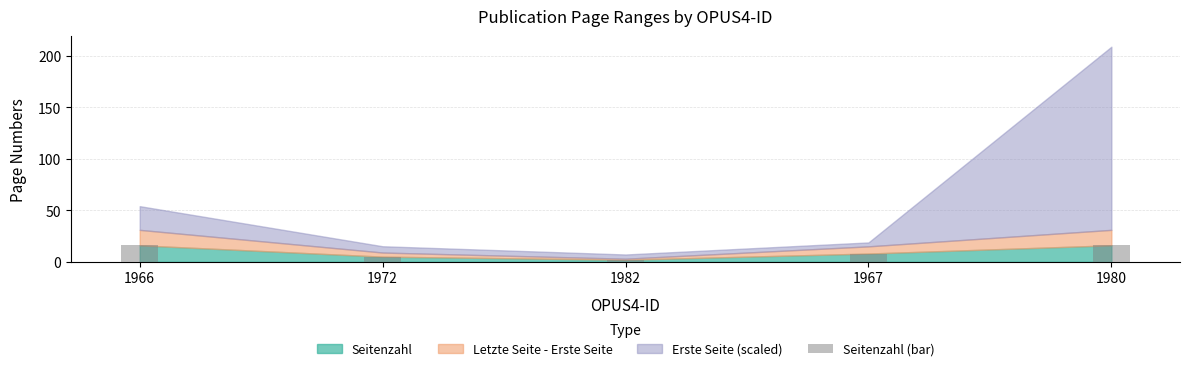

Approximately how many times larger is the value at 1967 compared to 1980?

0.5